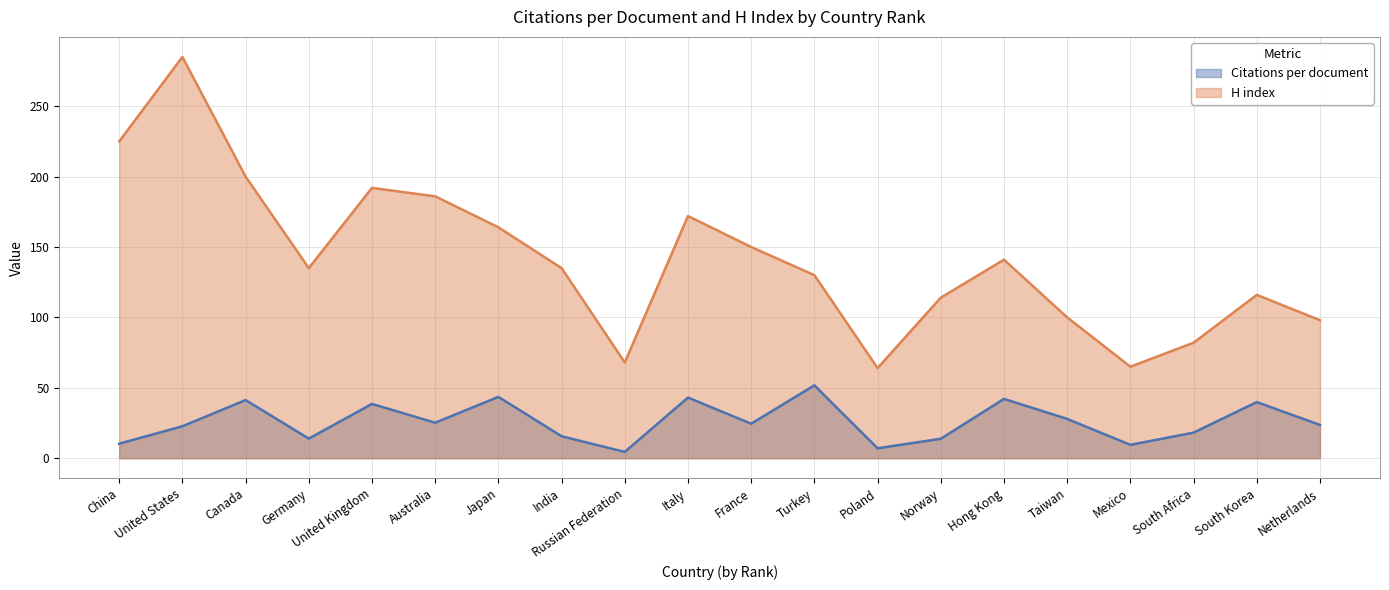

What is the maximum value shown in the chart?

285.0